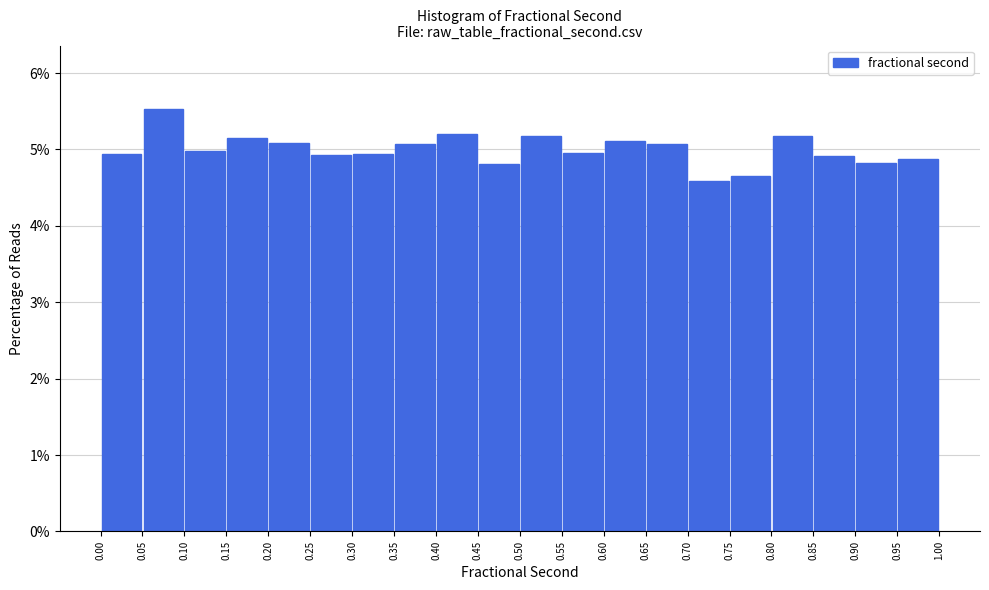

Reading left to right, transcribe this chart: for each bar, give the range it covers on the x-axis and its height. The values are not printed on the chart, so give them approximately, as read against the axis.

0.00 to 0.05: 4.9
0.05 to 0.10: 5.5
0.10 to 0.15: 5.0
0.15 to 0.20: 5.1
0.20 to 0.25: 5.1
0.25 to 0.30: 4.9
0.30 to 0.35: 4.9
0.35 to 0.40: 5.1
0.40 to 0.45: 5.2
0.45 to 0.50: 4.8
0.50 to 0.55: 5.2
0.55 to 0.60: 5.0
0.60 to 0.65: 5.1
0.65 to 0.70: 5.1
0.70 to 0.75: 4.6
0.75 to 0.80: 4.6
0.80 to 0.85: 5.2
0.85 to 0.90: 4.9
0.90 to 0.95: 4.8
0.95 to 1.00: 4.9